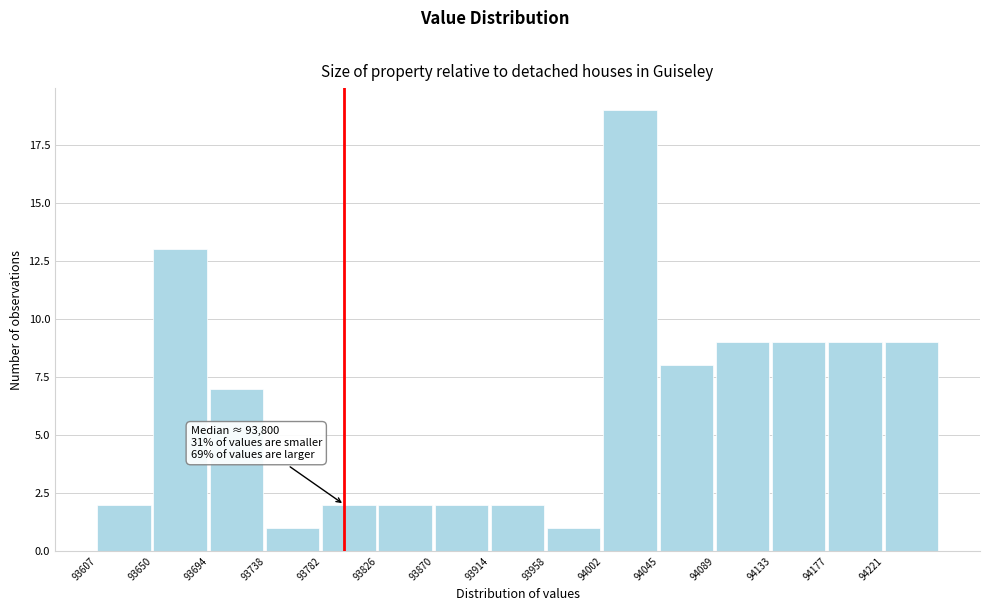

Over which range of the x-axis is the bar tallest?

94000 to 94045